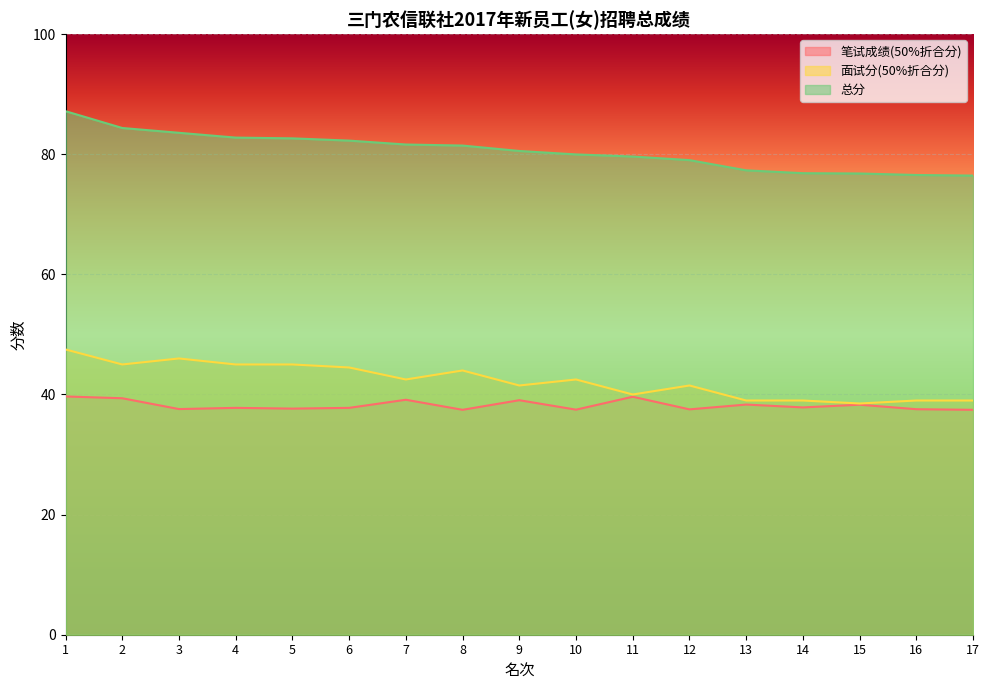

What is the maximum value shown in the chart?

87.2